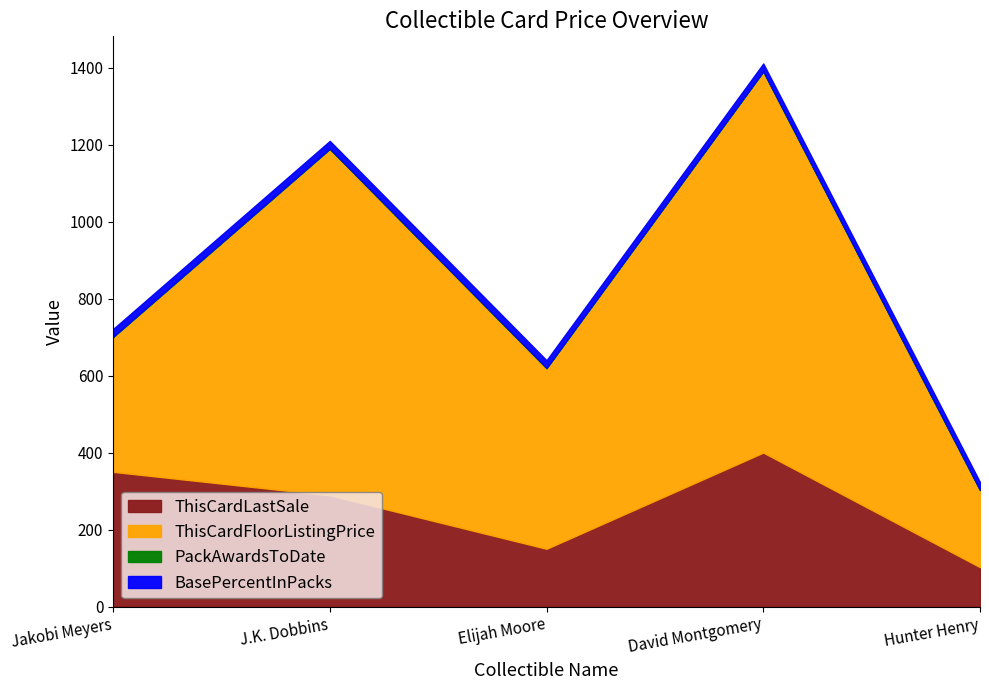

True or false: PackAwardsToDate has more than 1 points higher than both neighbors.

False